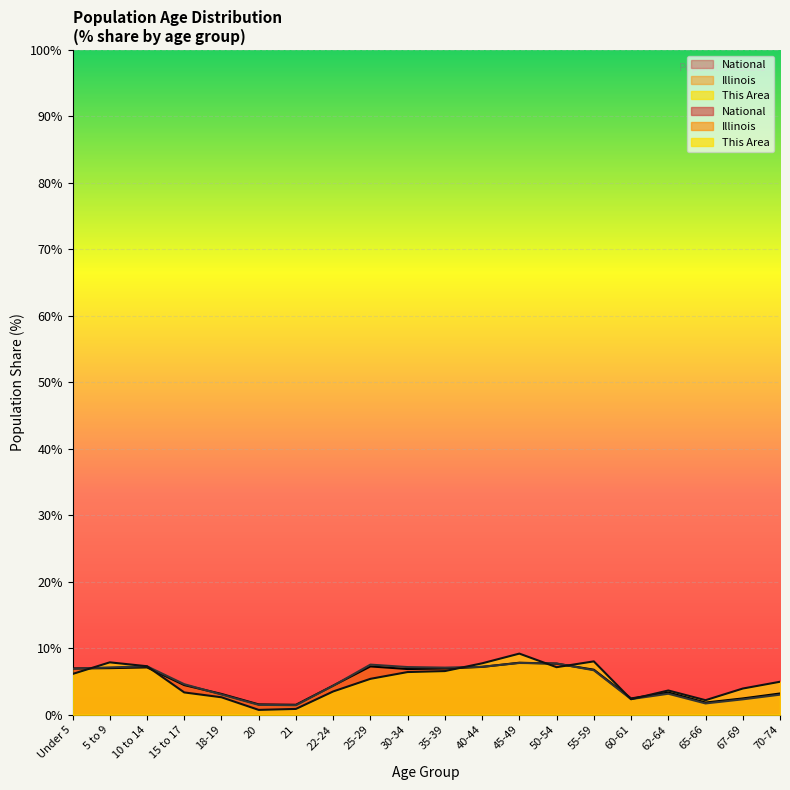

How many categories are shown in the chart?

20